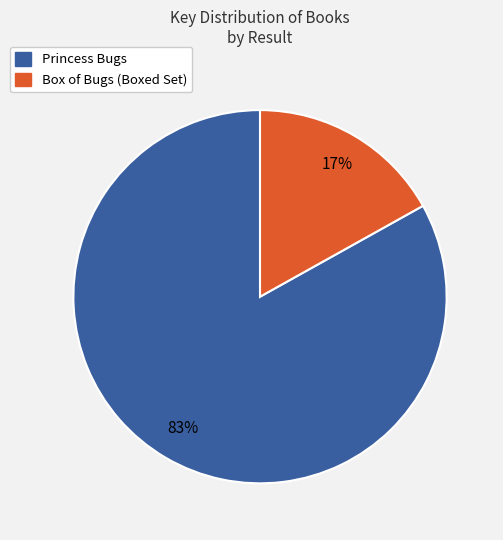

What is the smallest slice in the pie chart?

Box of Bugs (Boxed Set)